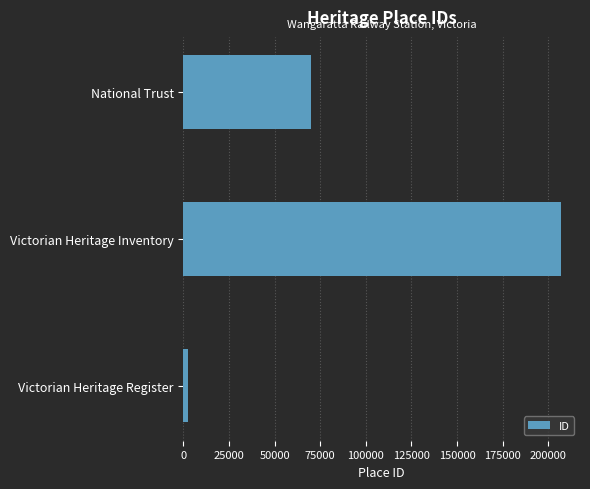

Which has a higher value, Victorian Heritage Inventory or National Trust?

Victorian Heritage Inventory